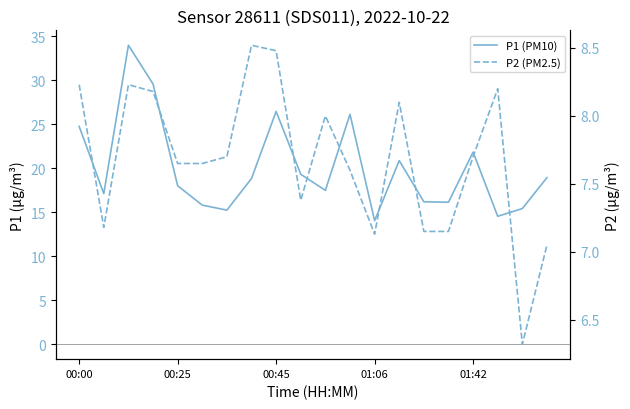

How many series are shown in this chart?

2